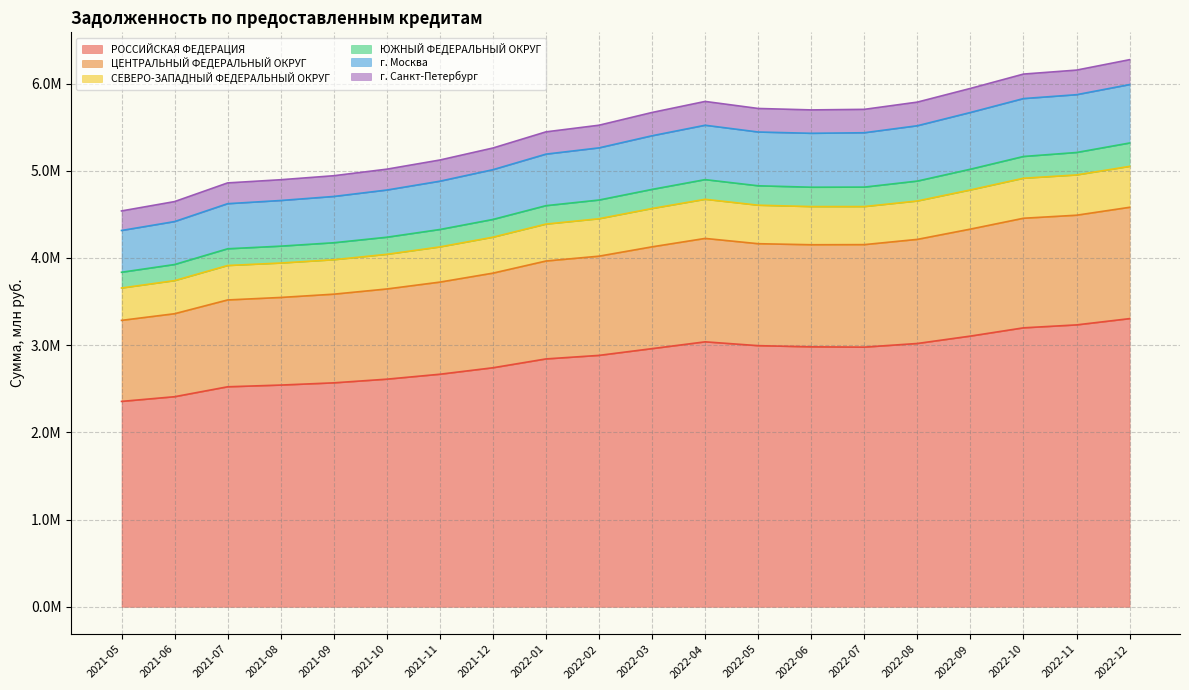

Which category has the highest value across all series?

2022-12